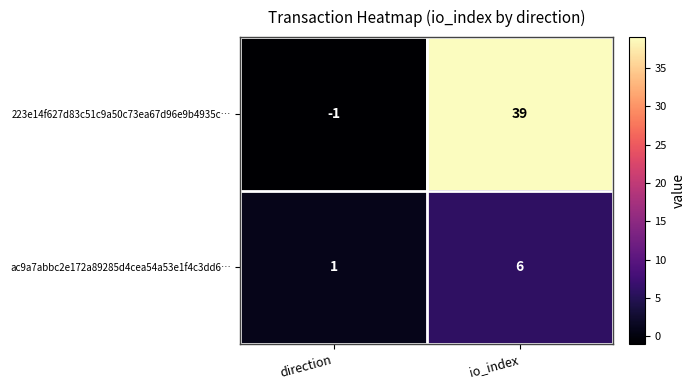

At which category is the sum across all series the highest?

io_index